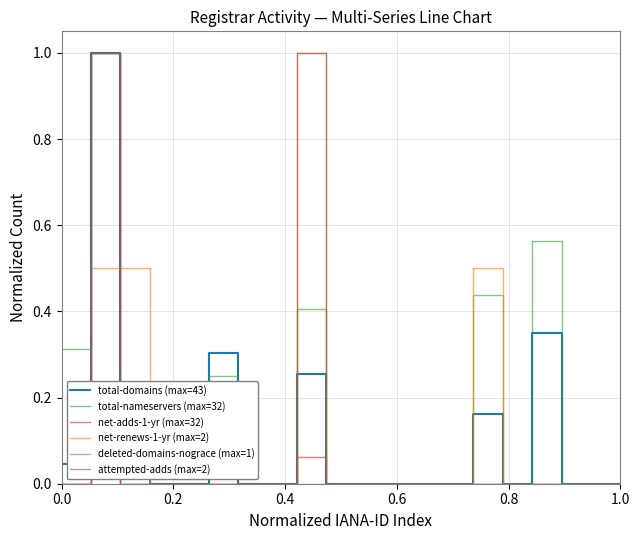

What is the maximum value for total-nameservers (max=32)?

1.0